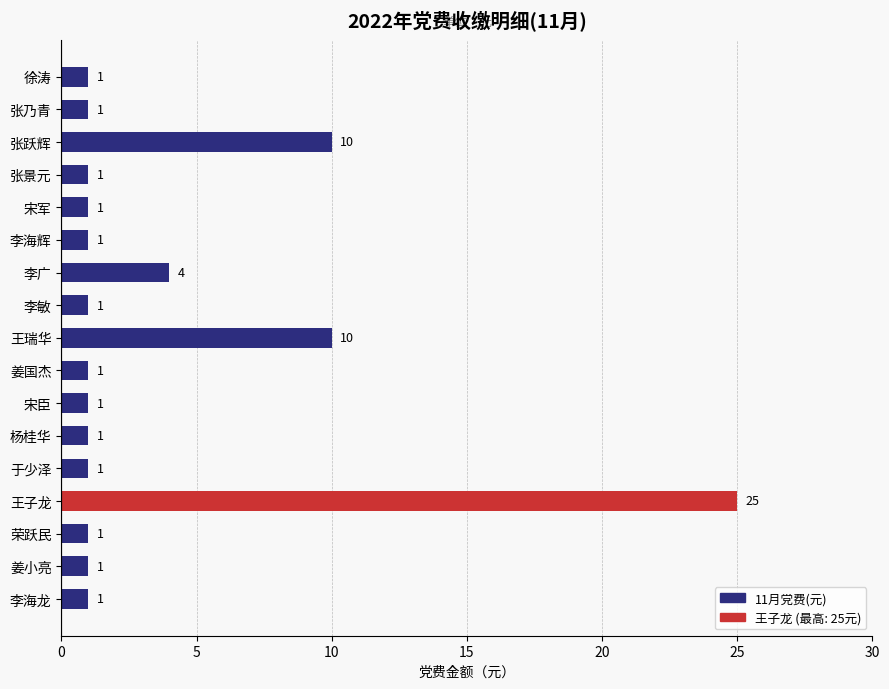

What position from the top is 张景元?

4